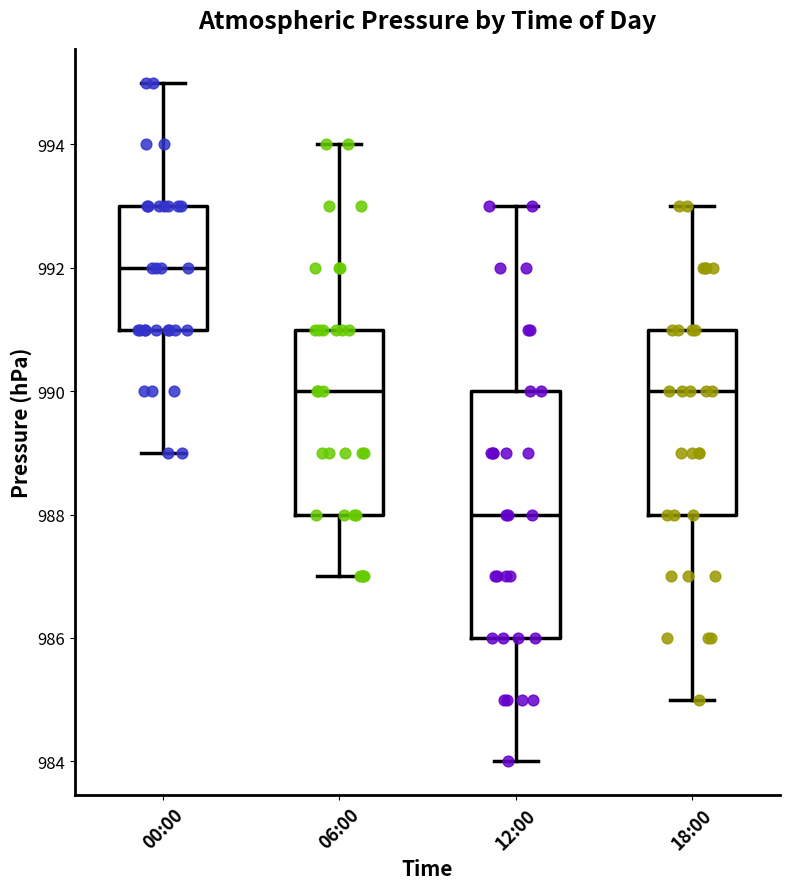

Where is the lower edge of the box for 12:00 on the y-axis? The values are not printed on the chart, so give them approximately, as read against the axis.

986